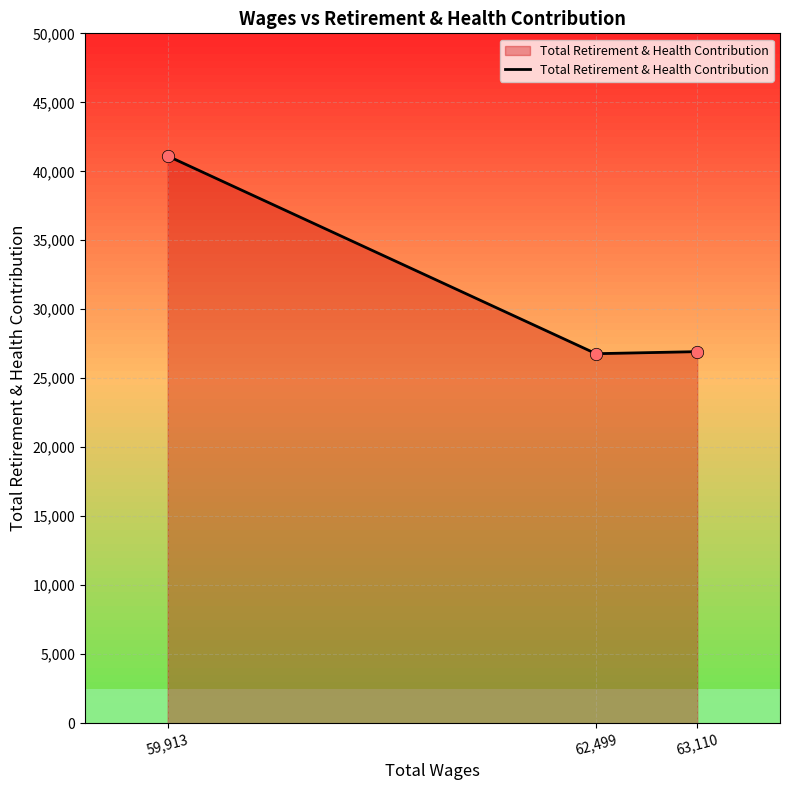

What is the ratio of the value at 59,913 to the value at 62,499?

1.5